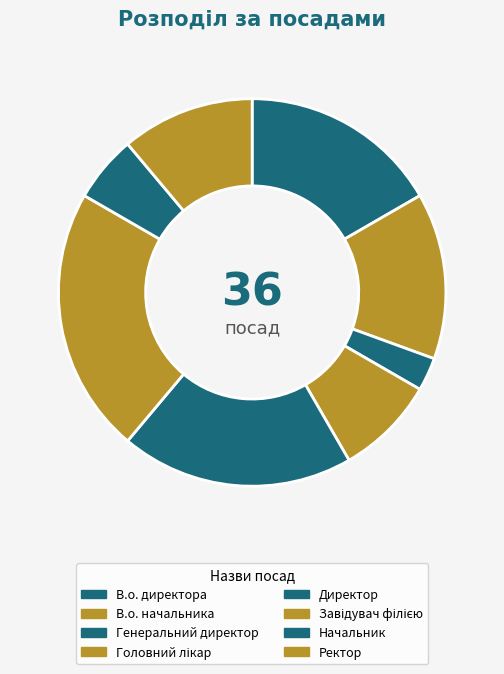

What is the largest slice in the pie chart?

Завідувач філією